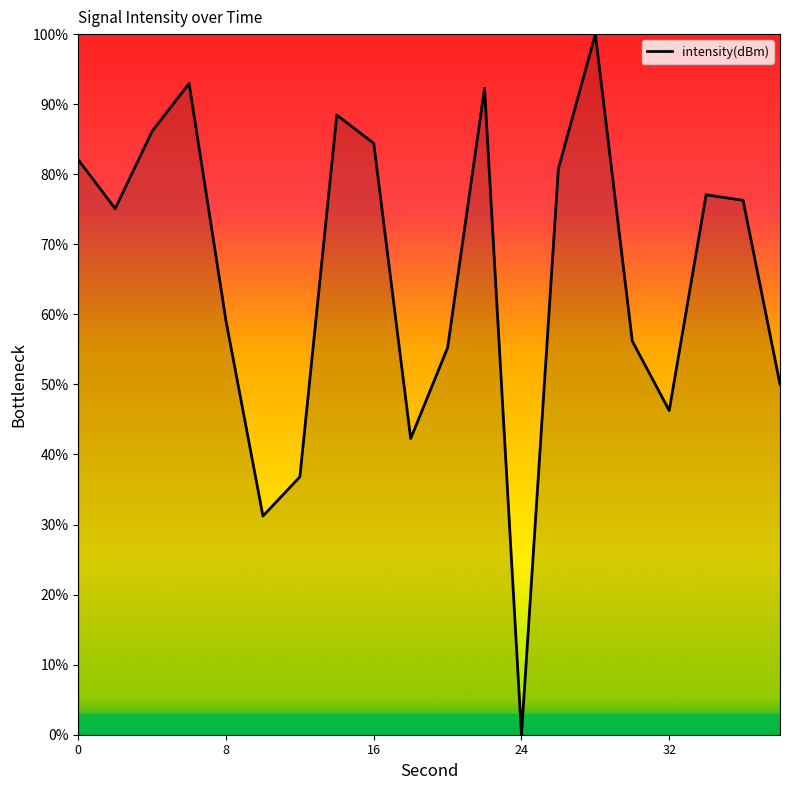

What is the difference between the maximum and minimum values?

100.0